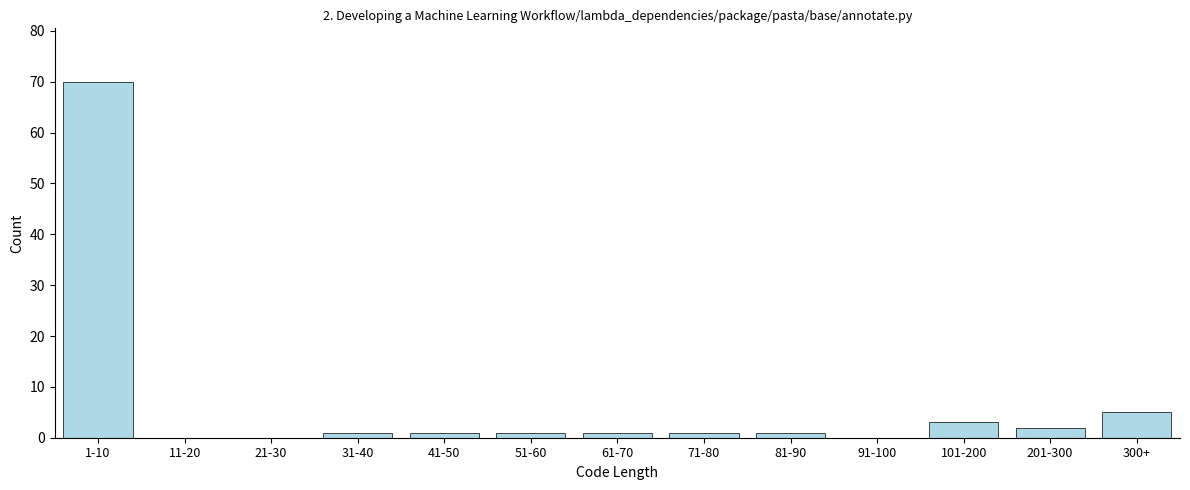

Reading right to left, what are all the values shown in this chart?

300+=5	201-300=2	101-200=3	91-100=0	81-90=1	71-80=1	61-70=1	51-60=1	41-50=1	31-40=1	21-30=0	11-20=0	1-10=70